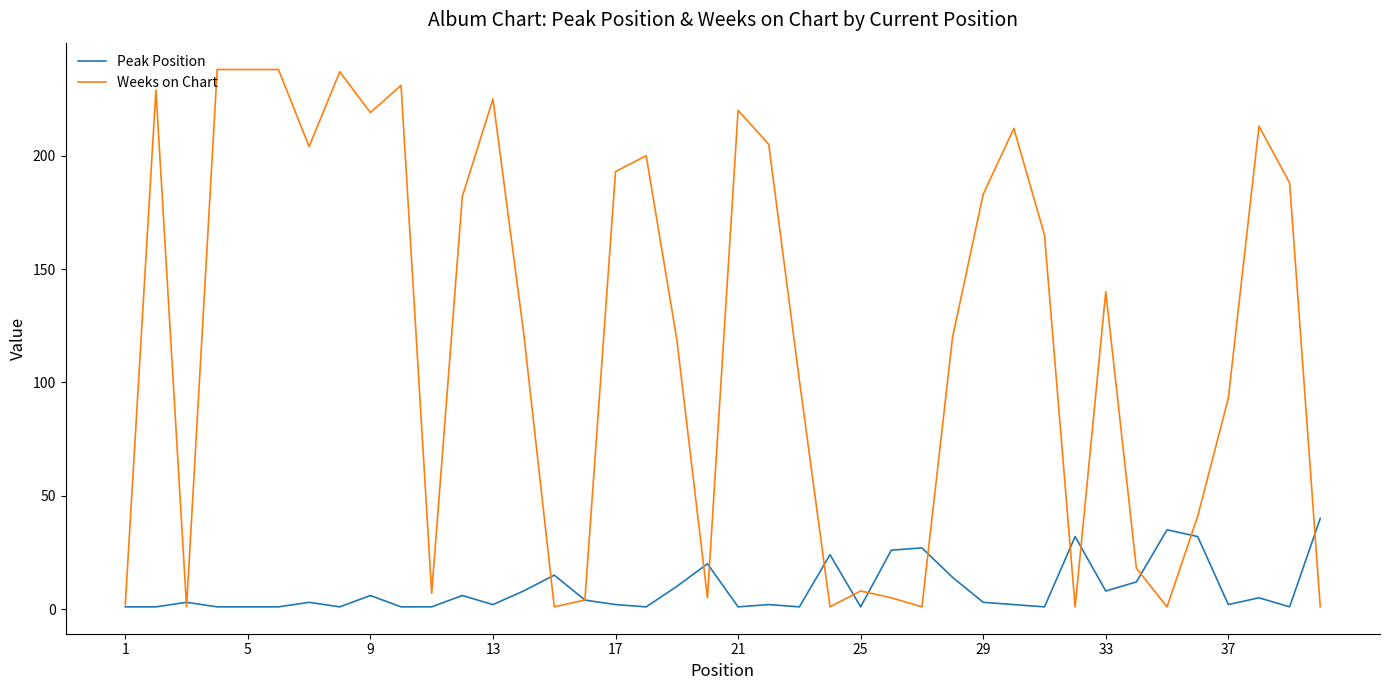

True or false: Weeks on Chart has more than 2 interior local peaks.

True